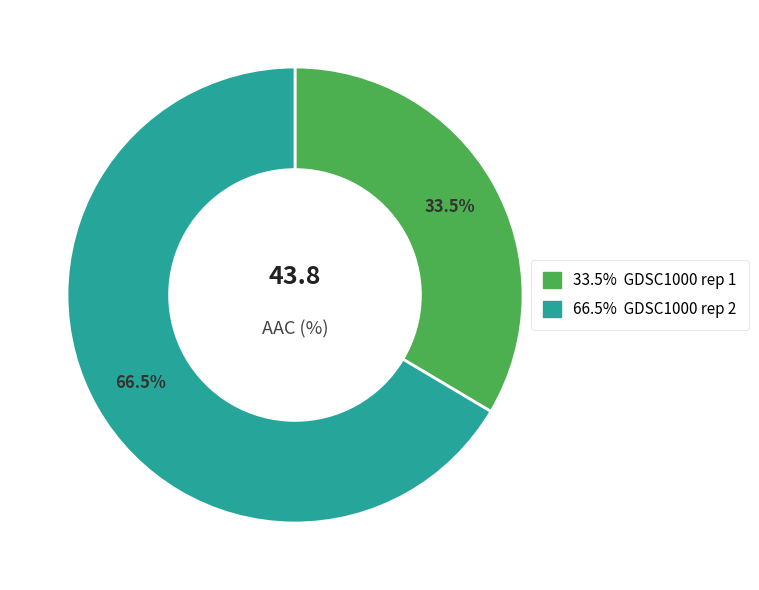

Does any single category account for the majority?

Yes